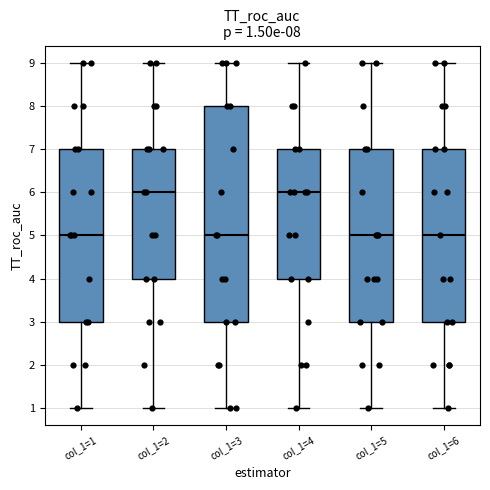

Which box is the tallest, from its lower edge to its upper edge?

col_1=3